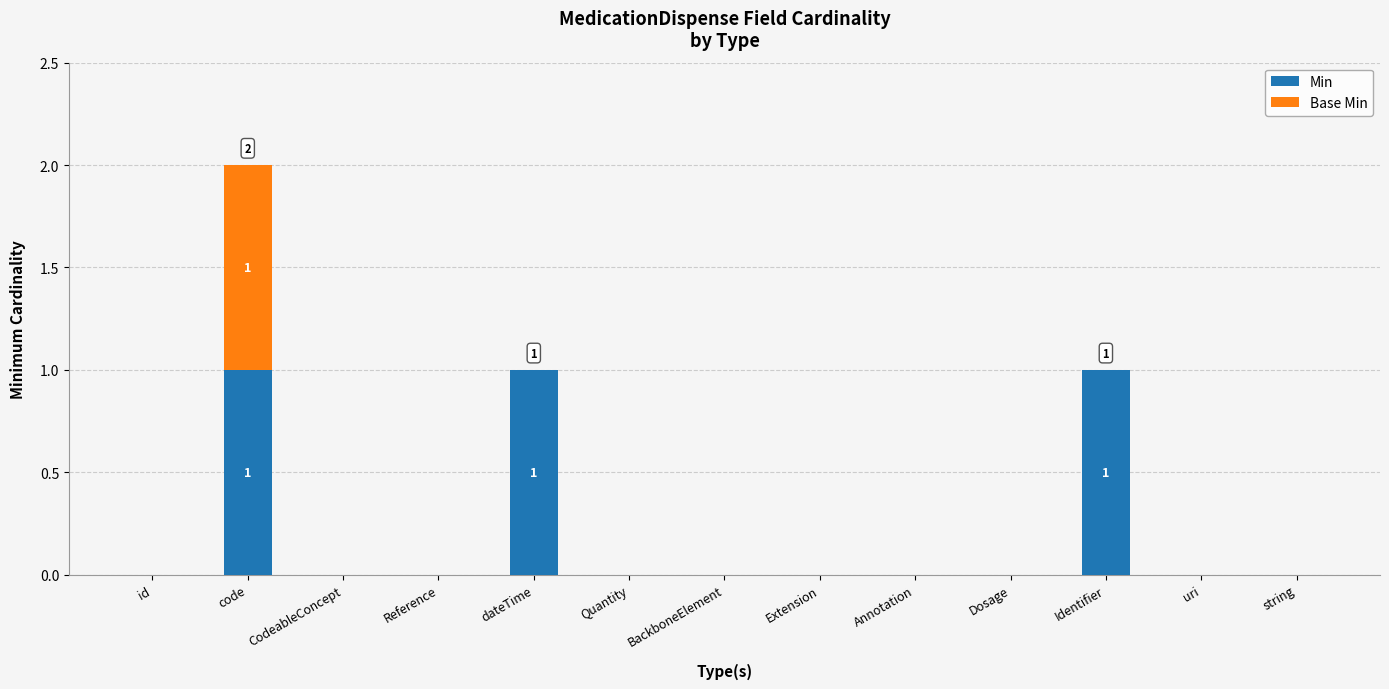

The Min series shows -1 at string. True or false?

False